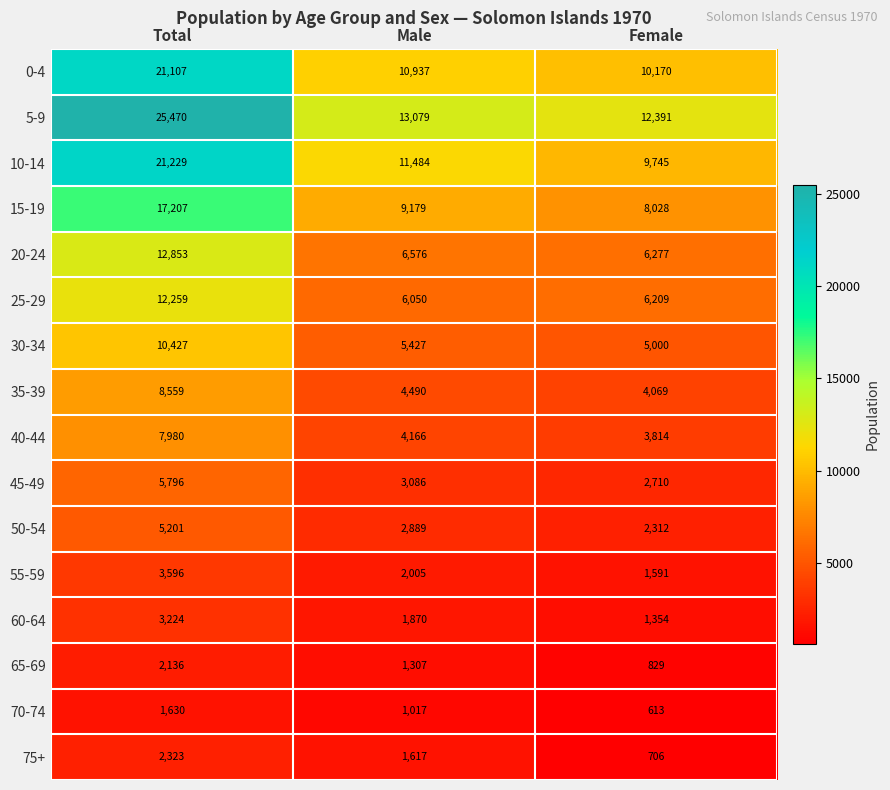

Which series has the largest total across all categories?

5-9